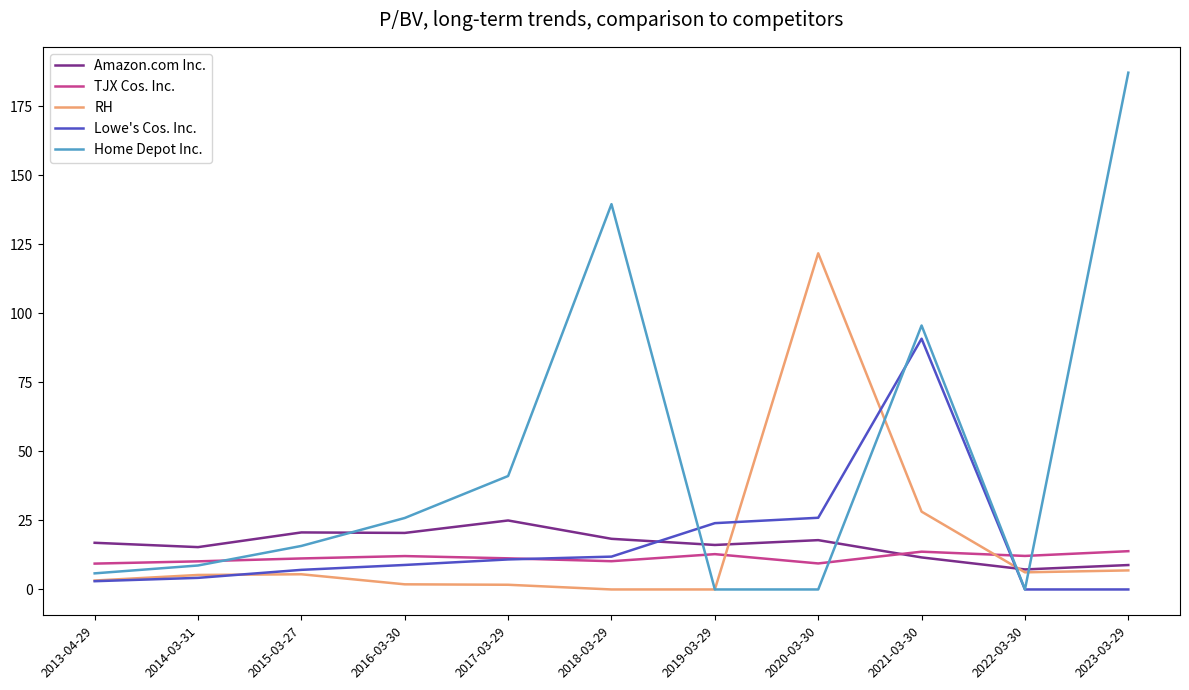

Rank the series by their maximum value, from lowest to highest.

TJX Cos. Inc., Amazon.com Inc., Lowe's Cos. Inc., RH, Home Depot Inc.